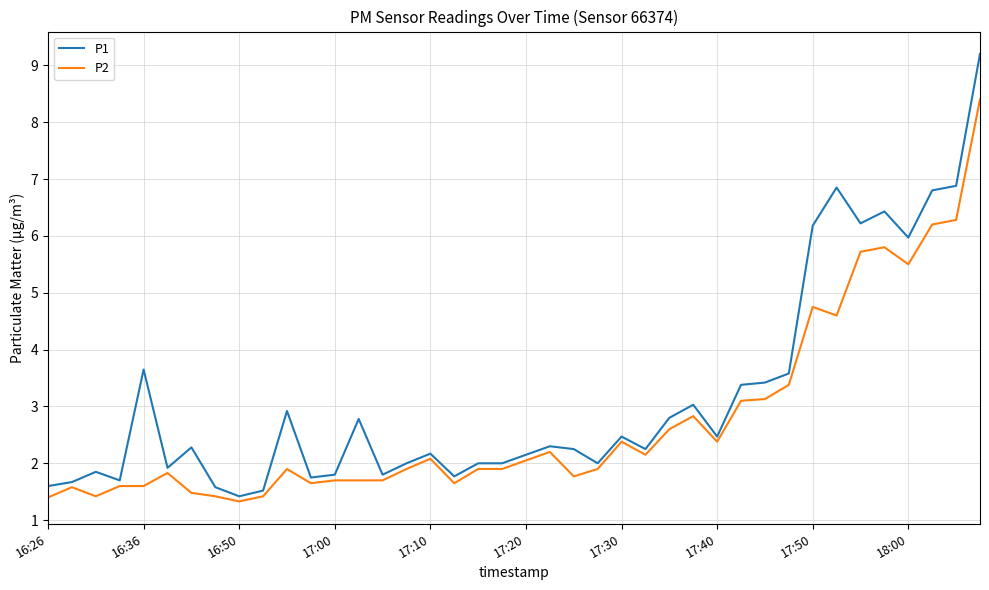

List the series in order of their overall mean, lowest first.

P2, P1